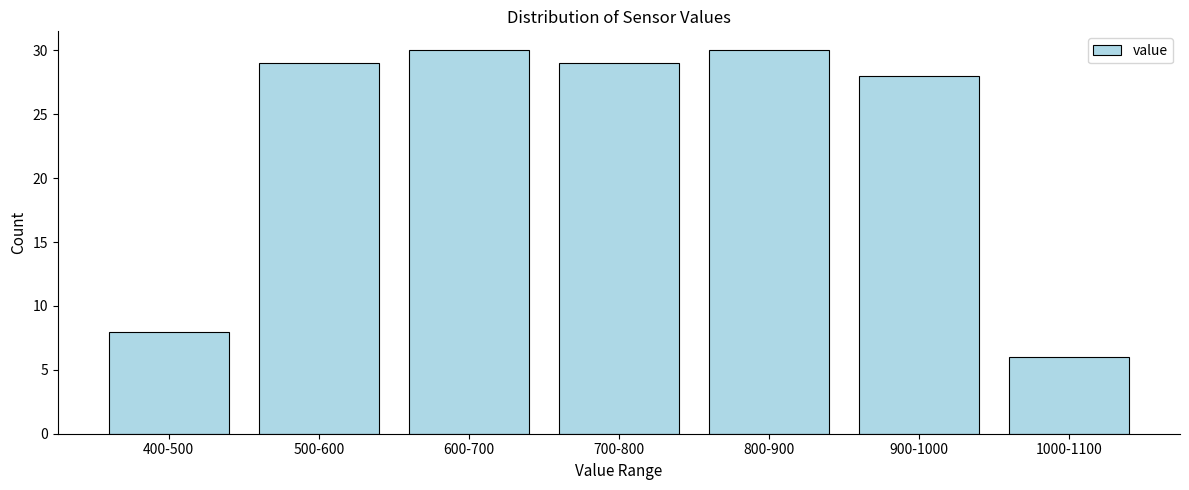

Reading right to left, transcribe all the data shown in this chart.

1000-1100=6	900-1000=28	800-900=30	700-800=29	600-700=30	500-600=29	400-500=8